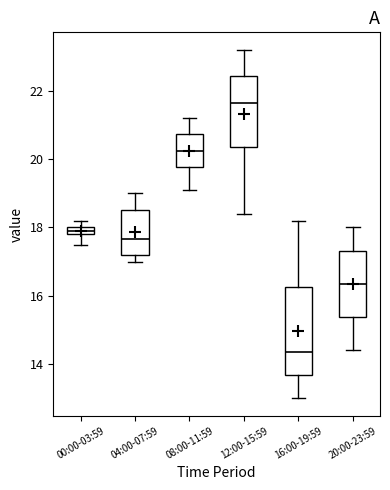

Where is the lower edge of the box for 20:00-23:59 on the y-axis? The values are not printed on the chart, so give them approximately, as read against the axis.

15.4